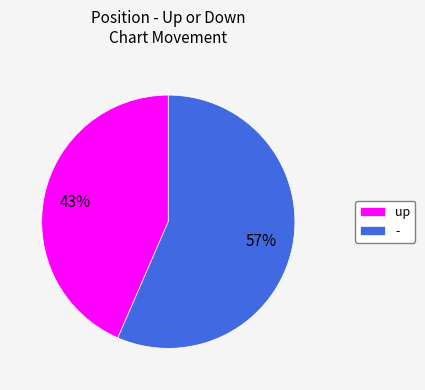

Approximately how many times larger is the value at - compared to up?

1.3